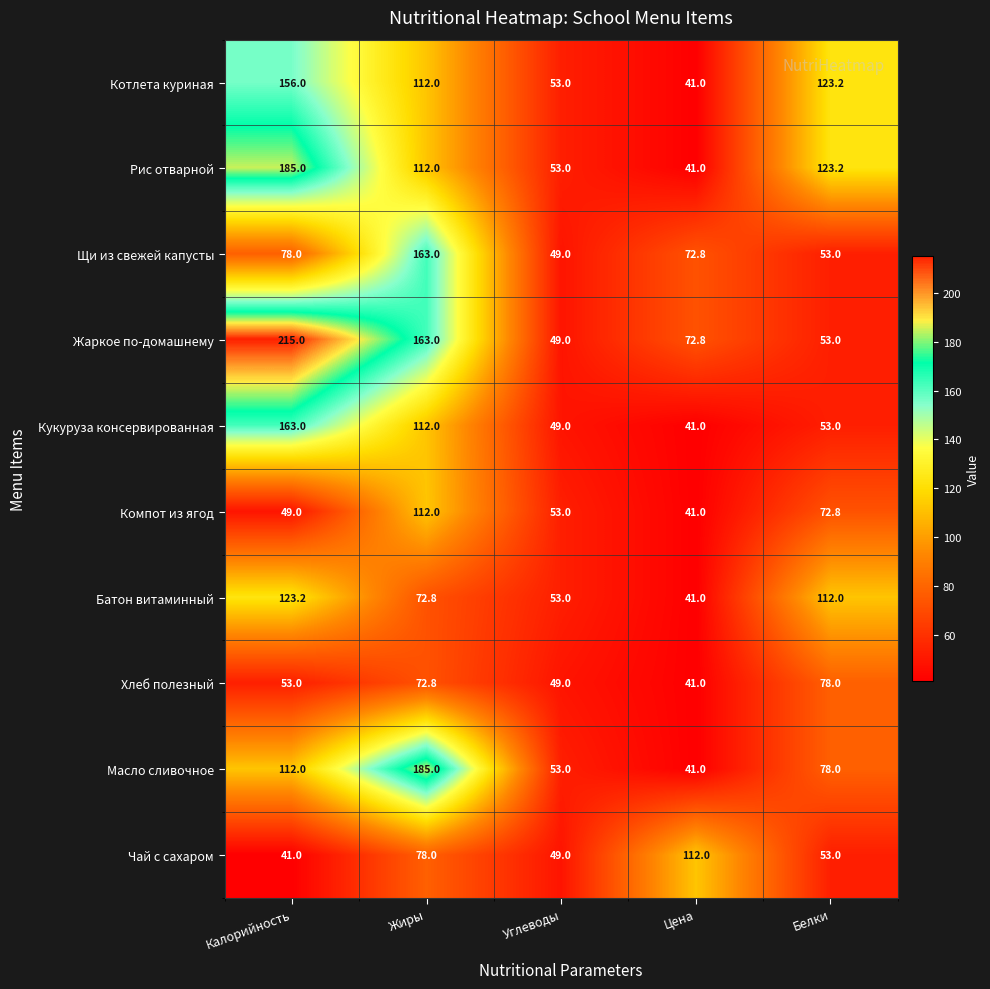

Which series has the largest range (max minus min)?

Жаркое по-домашнему